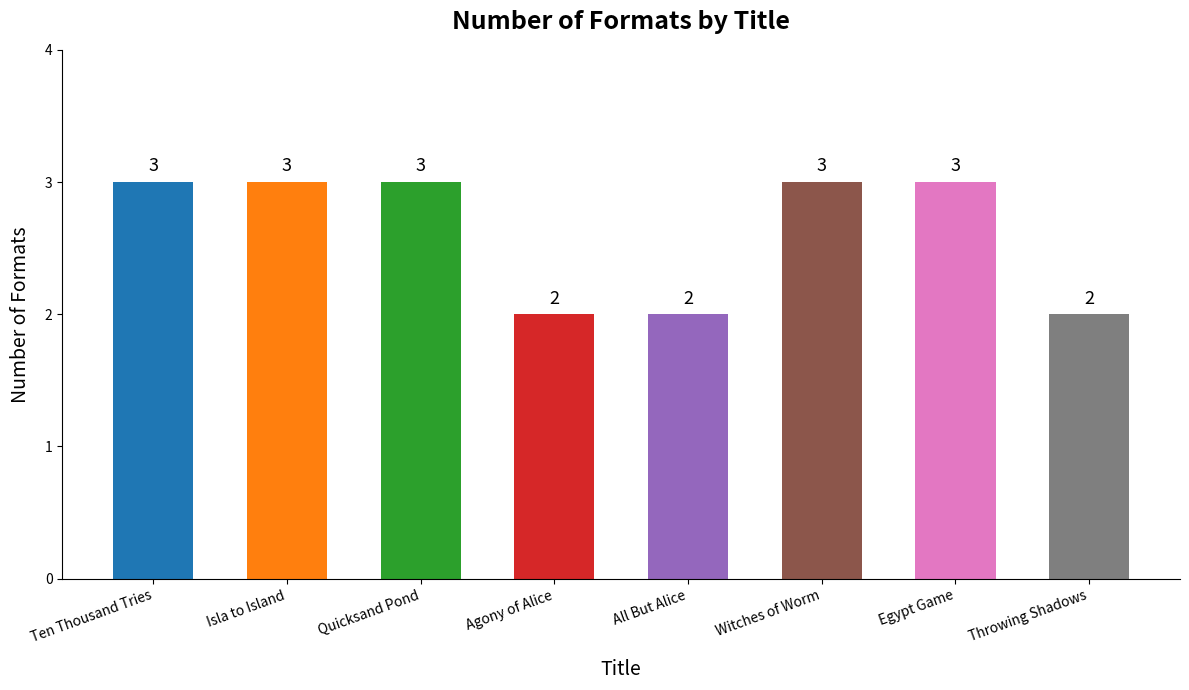

The value at All But Alice is 1. True or false?

False